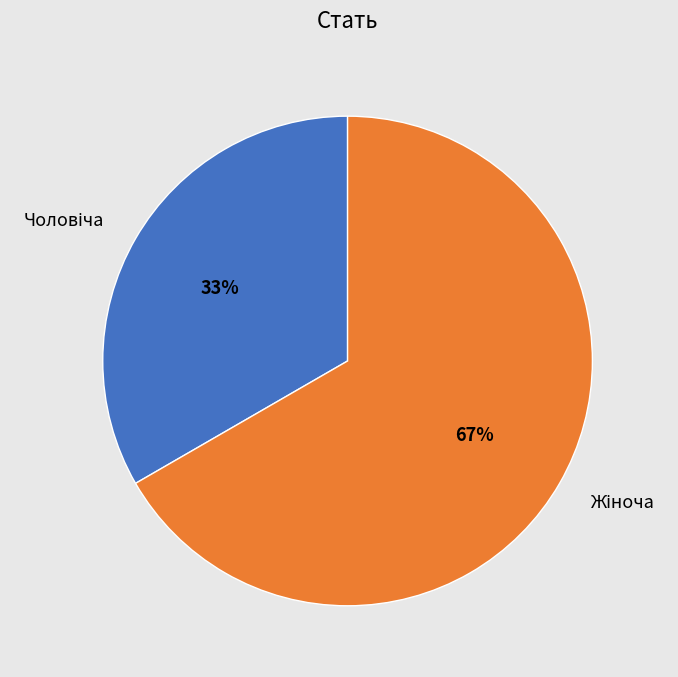

To the nearest percent, what is the average slice percentage?

50%